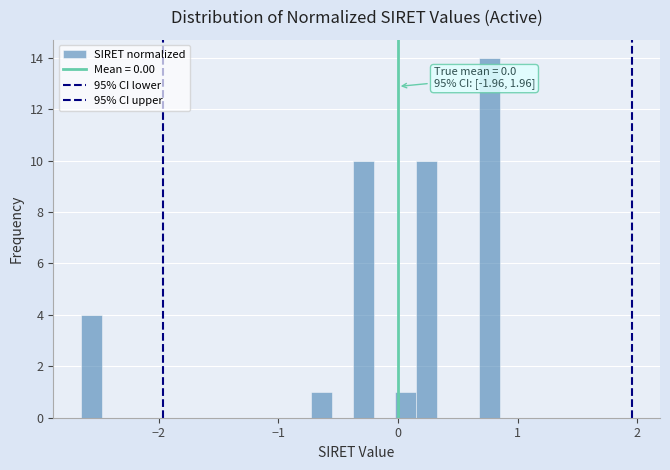

Around what value on the x-axis is the tallest bar? Give the approximate position of its centre, as read against the axis.

0.8